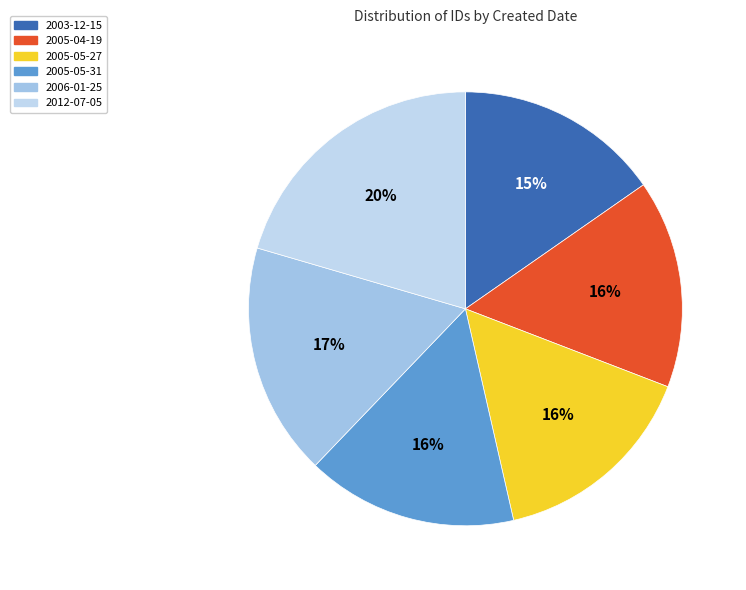

Is there a majority slice in this chart?

No